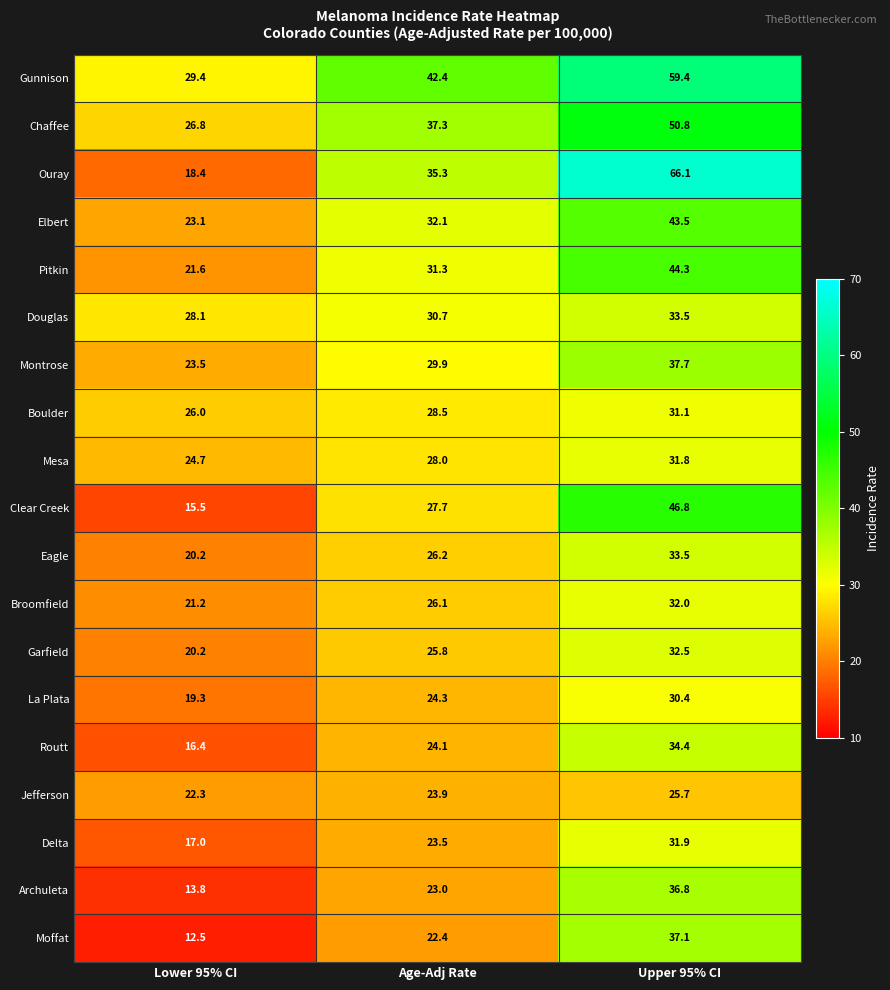

What is the difference between the Moffat values at Lower 95% CI and Age-Adj Rate?

9.9